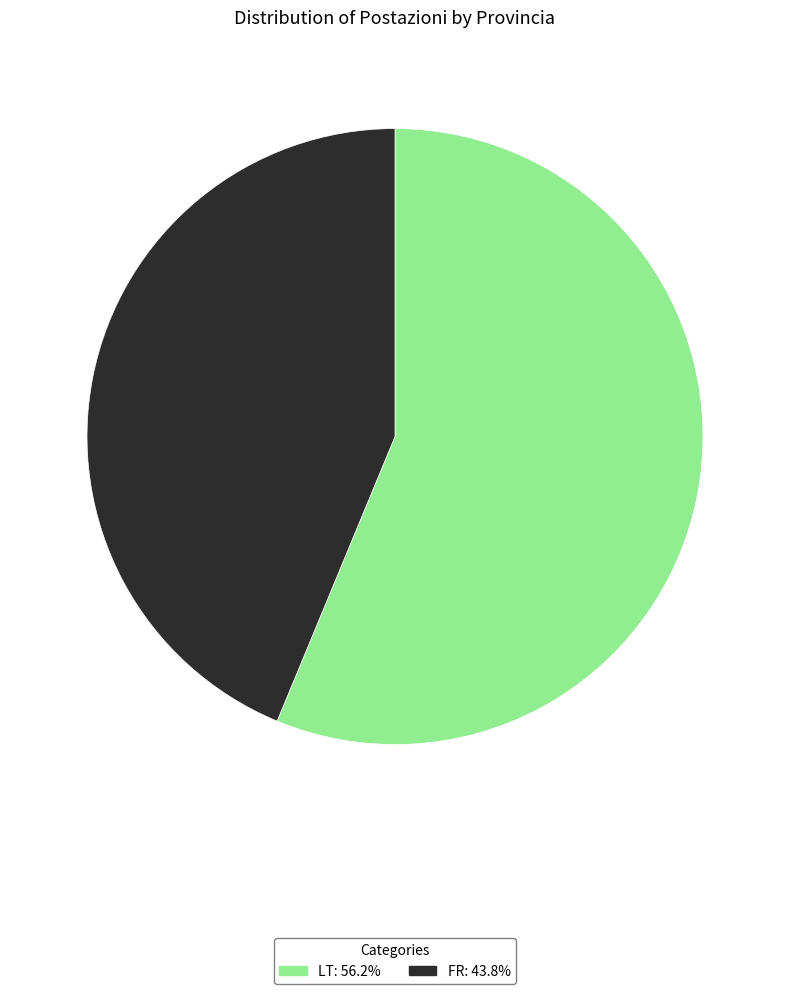

Is there any slice that represents more than half of the pie?

Yes